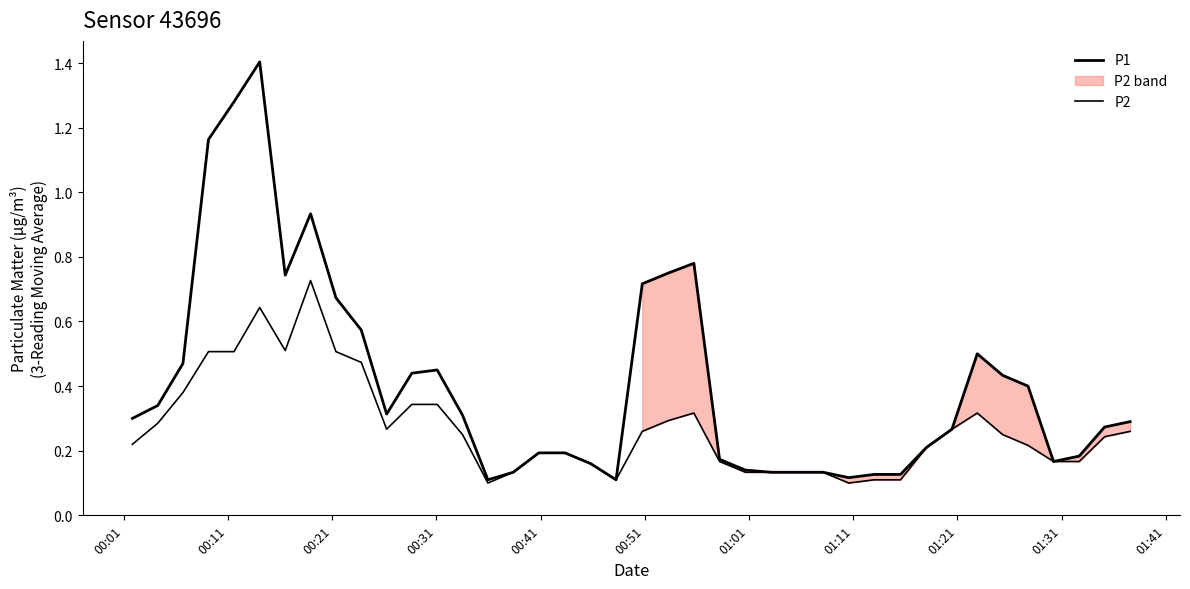

Which series has the largest total across all categories?

P1